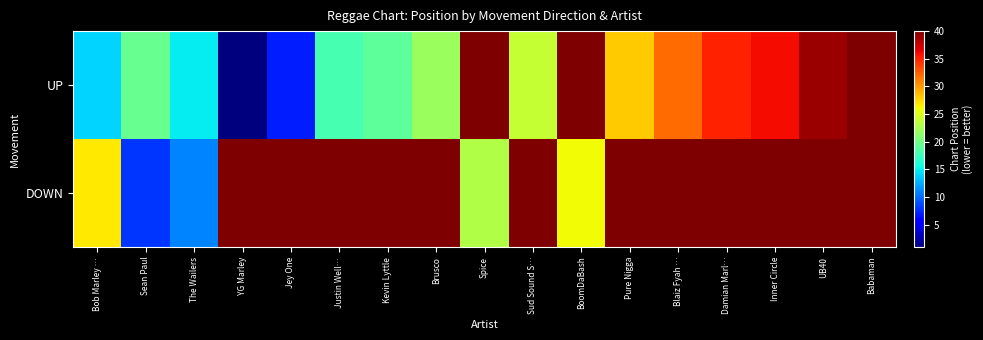

At which category does the chart reach its peak across all series?

Spice